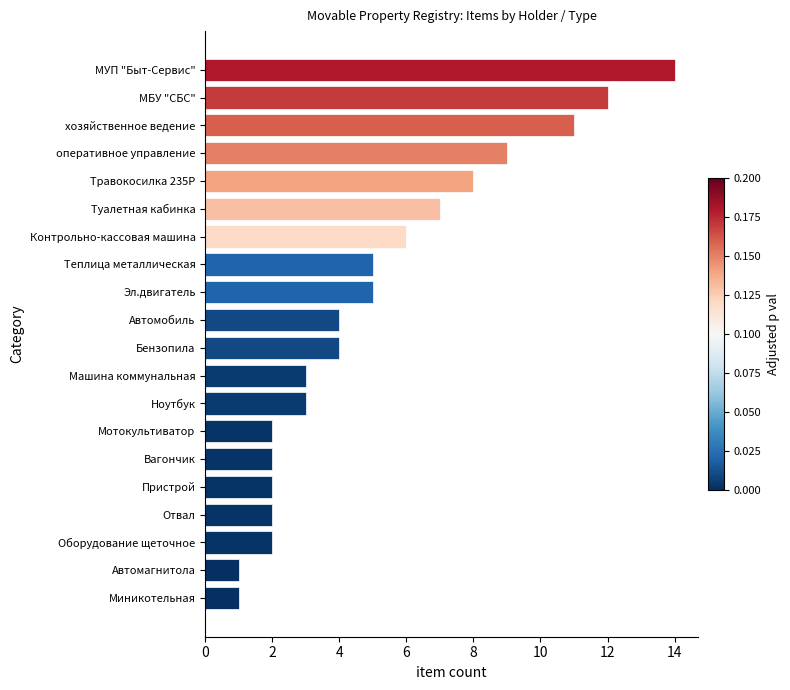

True or false: the data shows 2 at Теплица металлическая.

False